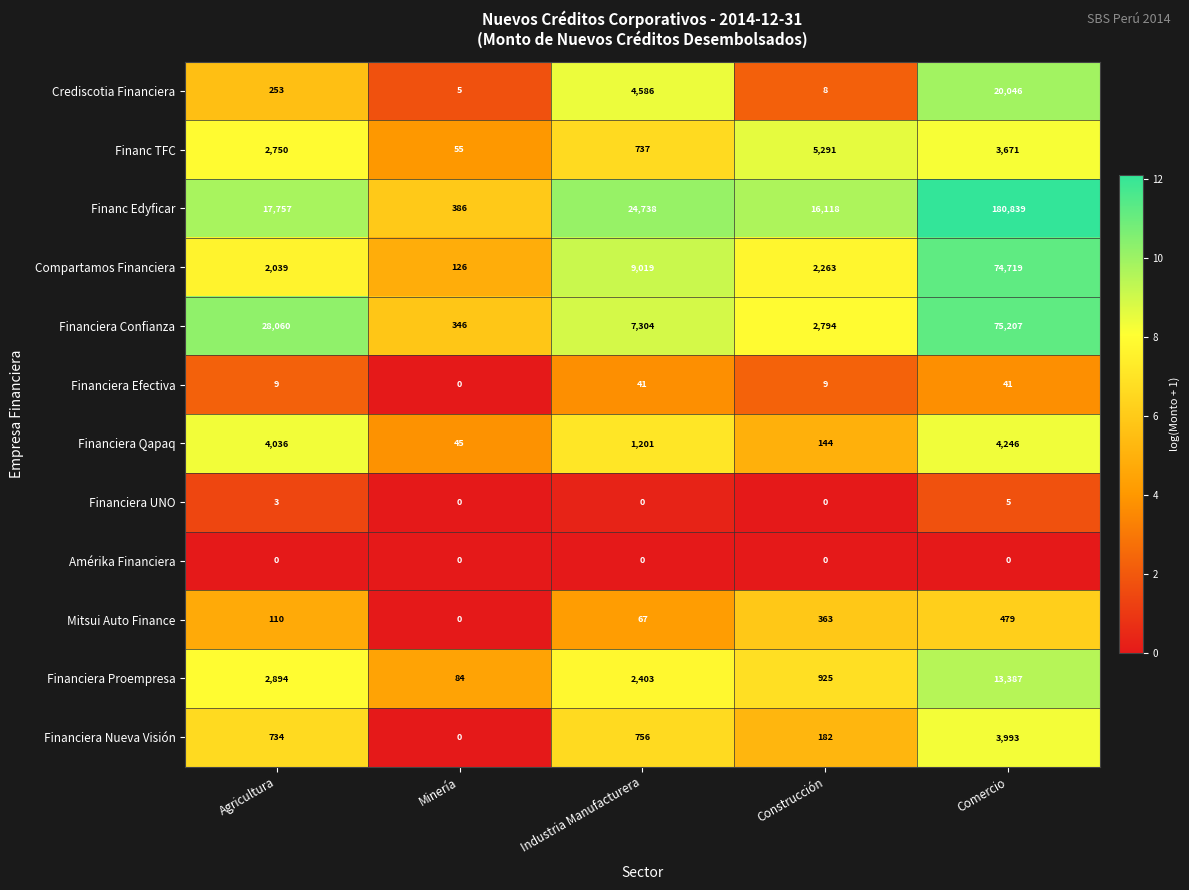

What is the sum of all Financiera Nueva Visión values?

5665